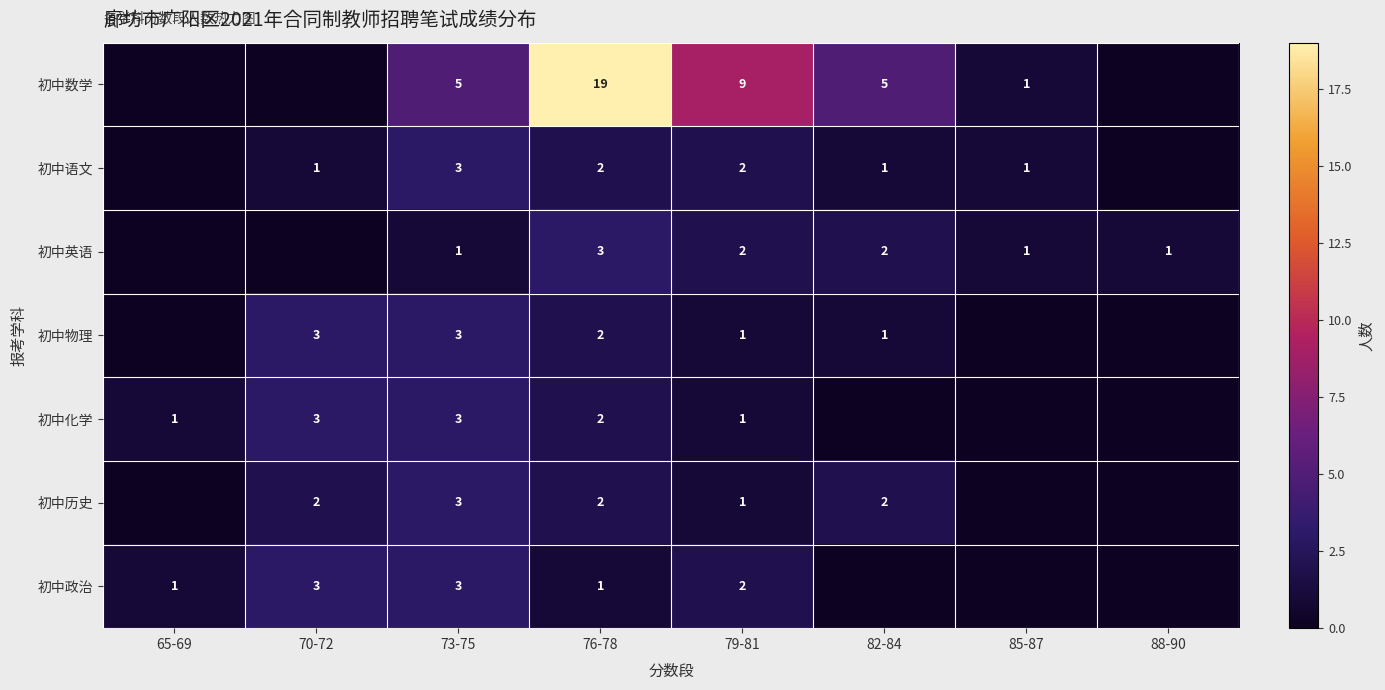

What is the difference between the highest and lowest values at 76-78?

18